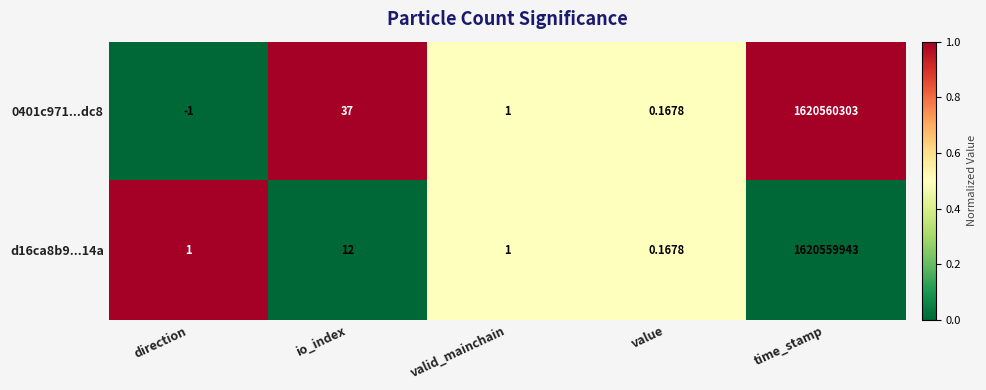

Where does the 0401c971...dc8 series first go above 1?

io_index